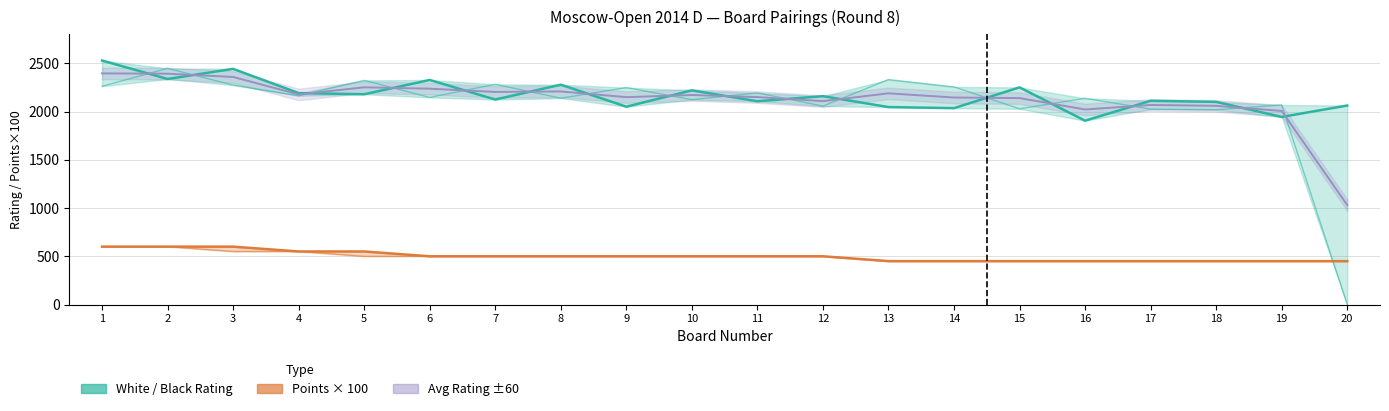

Which label corresponds to the smallest value in the chart?

20